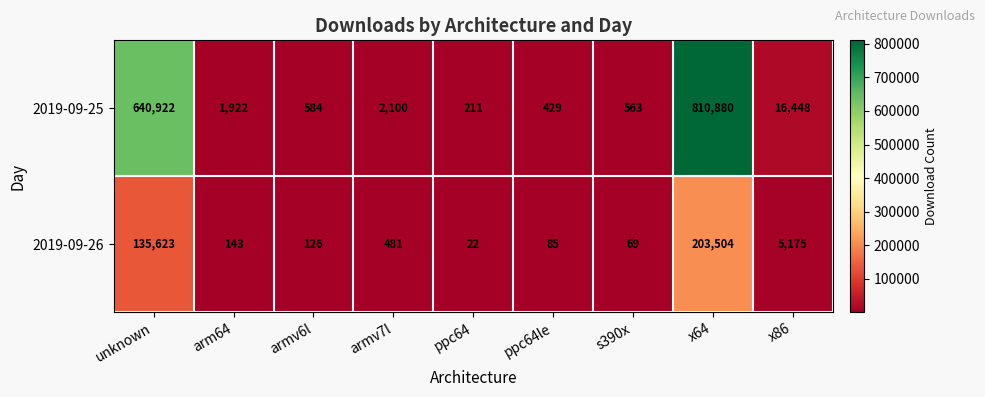

Reading left to right, list all the values displayed in this chart.

2019-09-25: unknown=640922	arm64=1922	armv6l=584	armv7l=2100	ppc64=211	ppc64le=429	s390x=563	x64=810880	x86=16448
2019-09-26: unknown=135623	arm64=143	armv6l=126	armv7l=481	ppc64=22	ppc64le=85	s390x=69	x64=203504	x86=5175